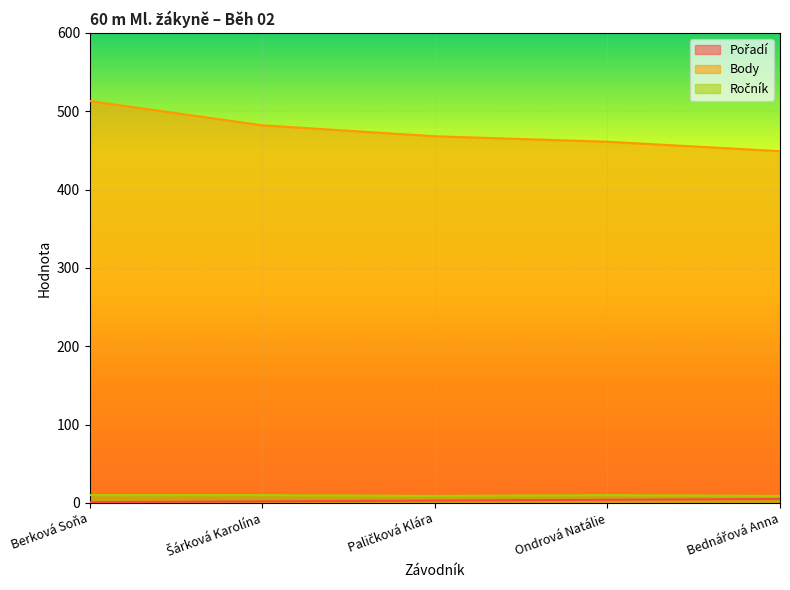

Reading right to left, what are all the values shown in this chart?

Pořadí: Bednářová Anna=5	Ondrová Natálie=4	Paličková Klára=3	Šárková Karolína=2	Berková Soňa=1
Body: Bednářová Anna=449	Ondrová Natálie=461	Paličková Klára=468	Šárková Karolína=482	Berková Soňa=513
Ročník: Bednářová Anna=9	Ondrová Natálie=10	Paličková Klára=9	Šárková Karolína=10	Berková Soňa=10